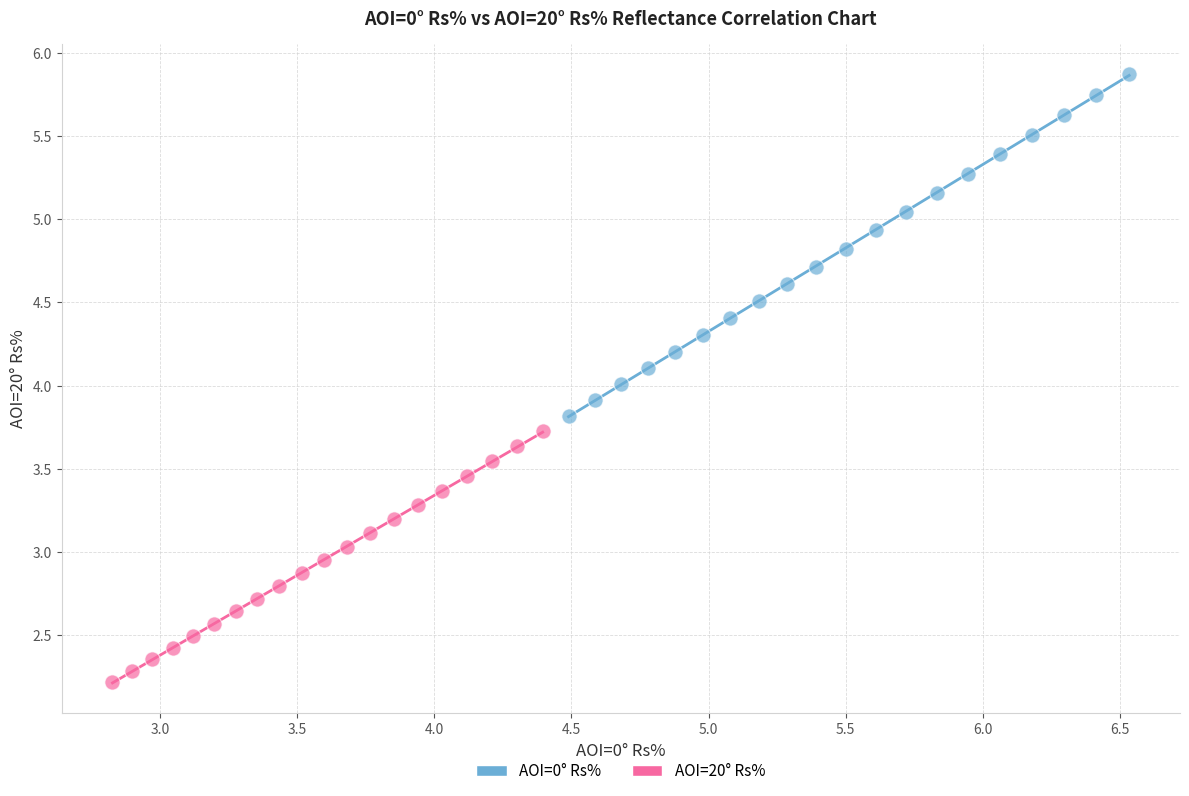

Which series contains the lowest Y value?

AOI=20° Rs%